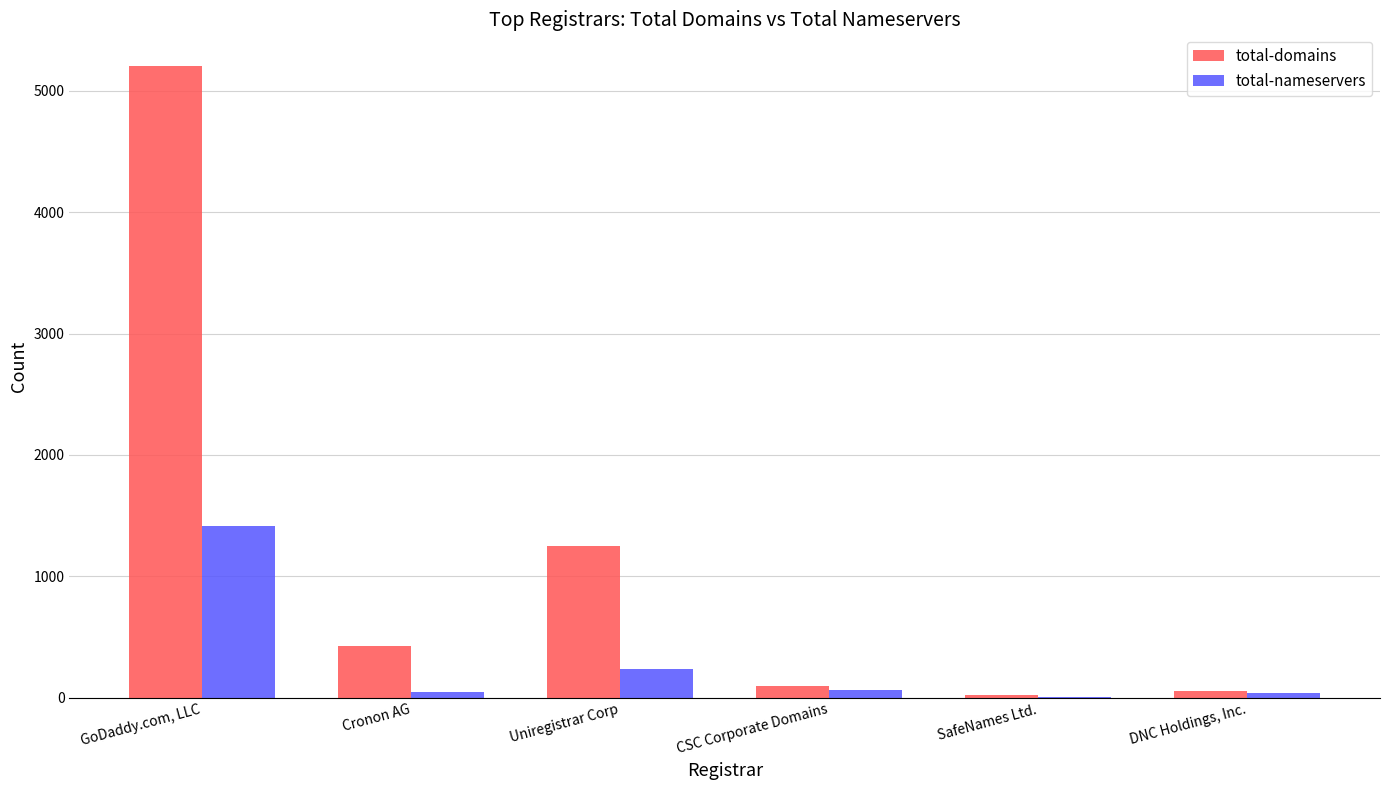

Which category has the highest value across all series?

GoDaddy.com, LLC